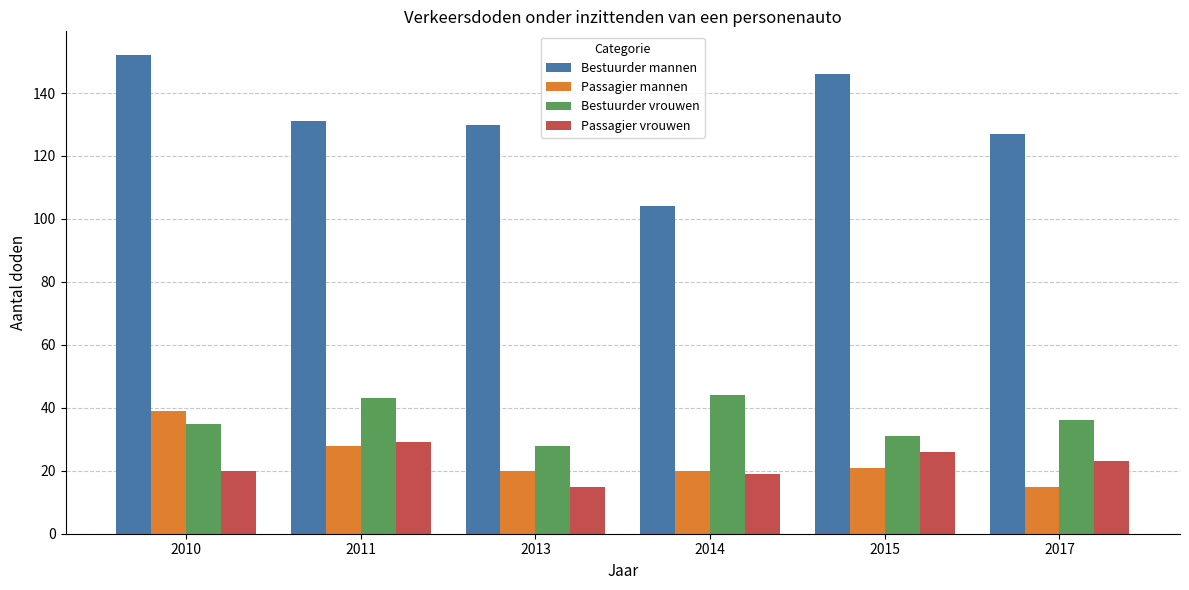

Reading left to right, what are all the values shown in this chart?

Bestuurder mannen: 2010=152	2011=131	2013=130	2014=104	2015=146	2017=127
Passagier mannen: 2010=39	2011=28	2013=20	2014=20	2015=21	2017=15
Bestuurder vrouwen: 2010=35	2011=43	2013=28	2014=44	2015=31	2017=36
Passagier vrouwen: 2010=20	2011=29	2013=15	2014=19	2015=26	2017=23